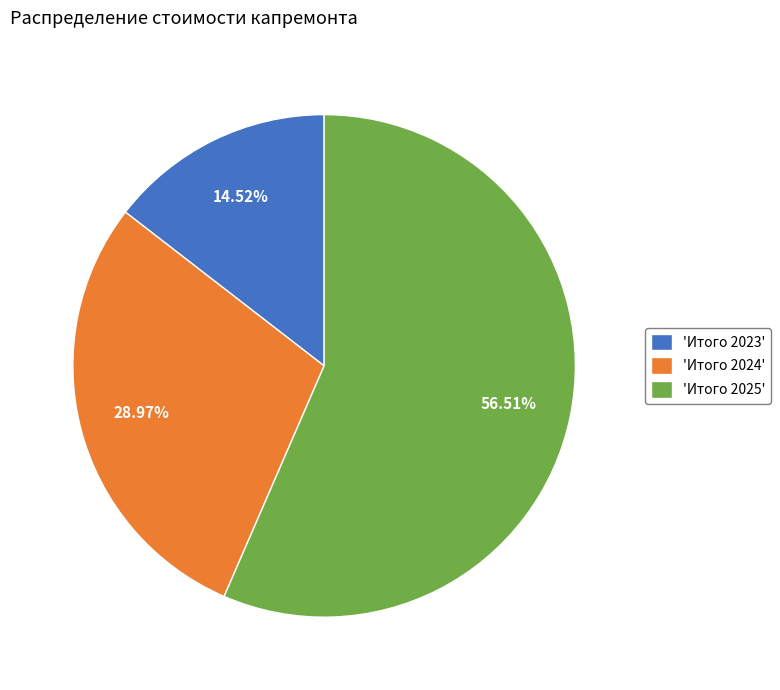

Which slice is the smallest?

'Итого 2023'